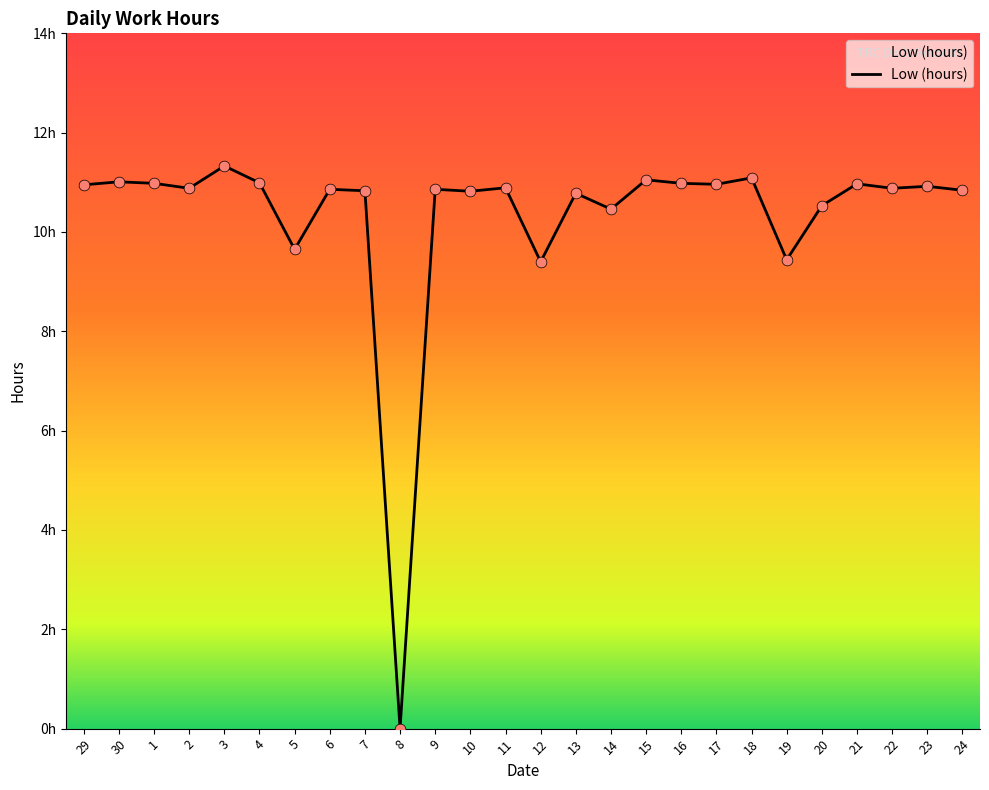

What is the change in value from 1 to 12?

-1.6